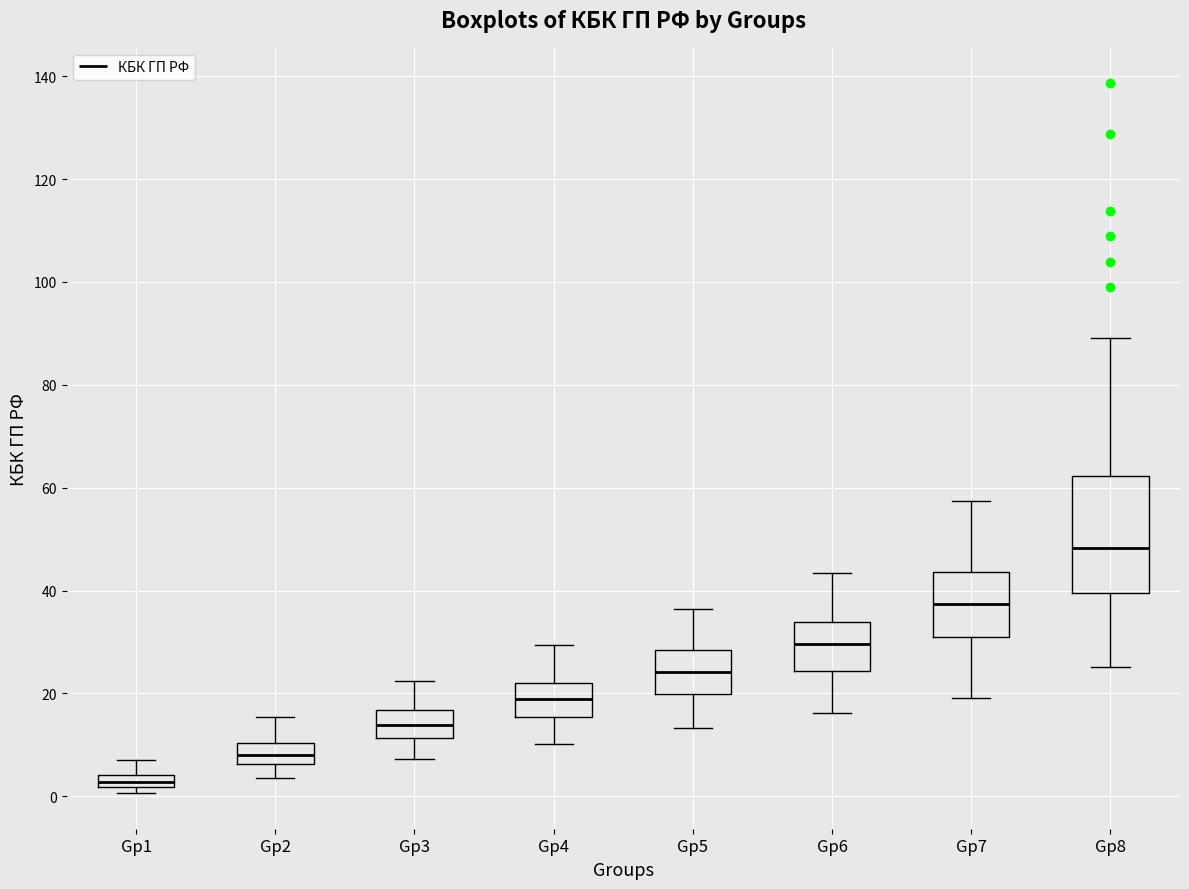

Which box is the tallest, from its lower edge to its upper edge?

Gp8